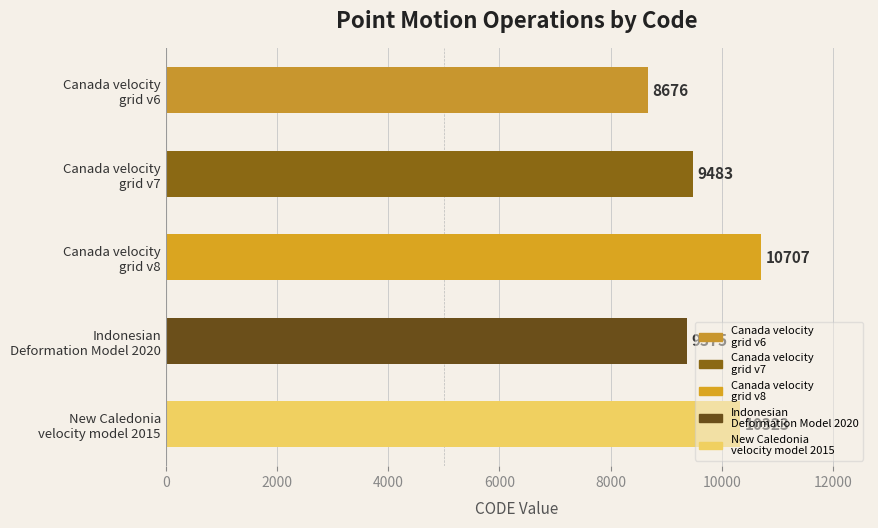

What is the difference between the maximum and minimum values?

2031